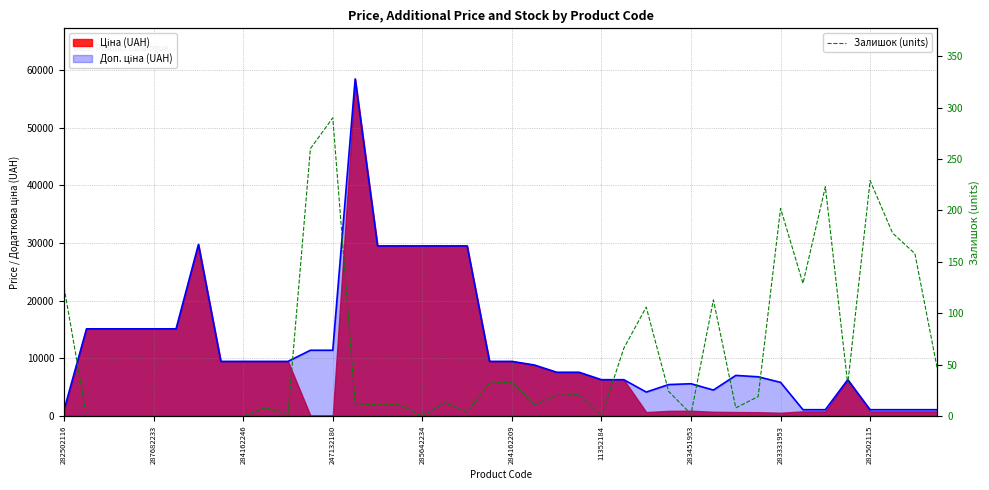

Approximately how many times larger is the value at 14 compared to 27?

0.5